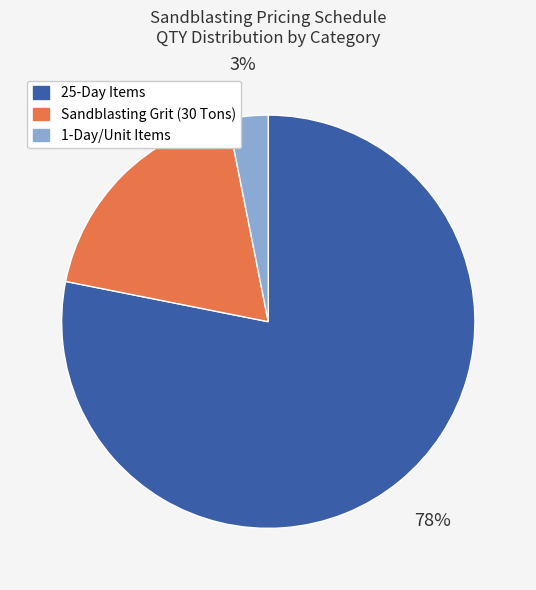

To the nearest percent, what is the difference between the largest and smallest slice percentages?

75%